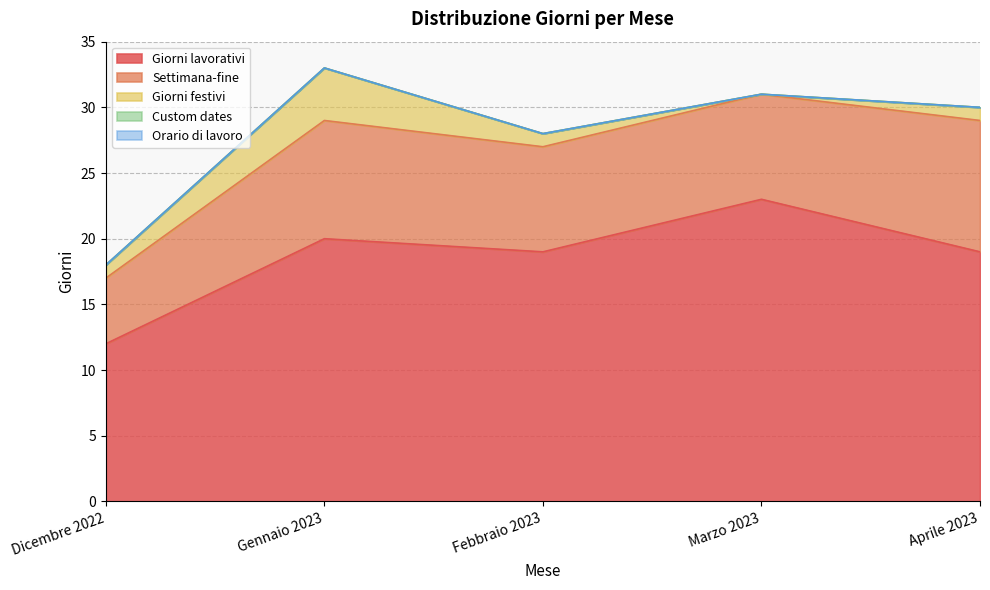

At Dicembre 2022, list the series in order from smallest to largest.

Custom dates, Orario di lavoro, Giorni festivi, Settimana-fine, Giorni lavorativi